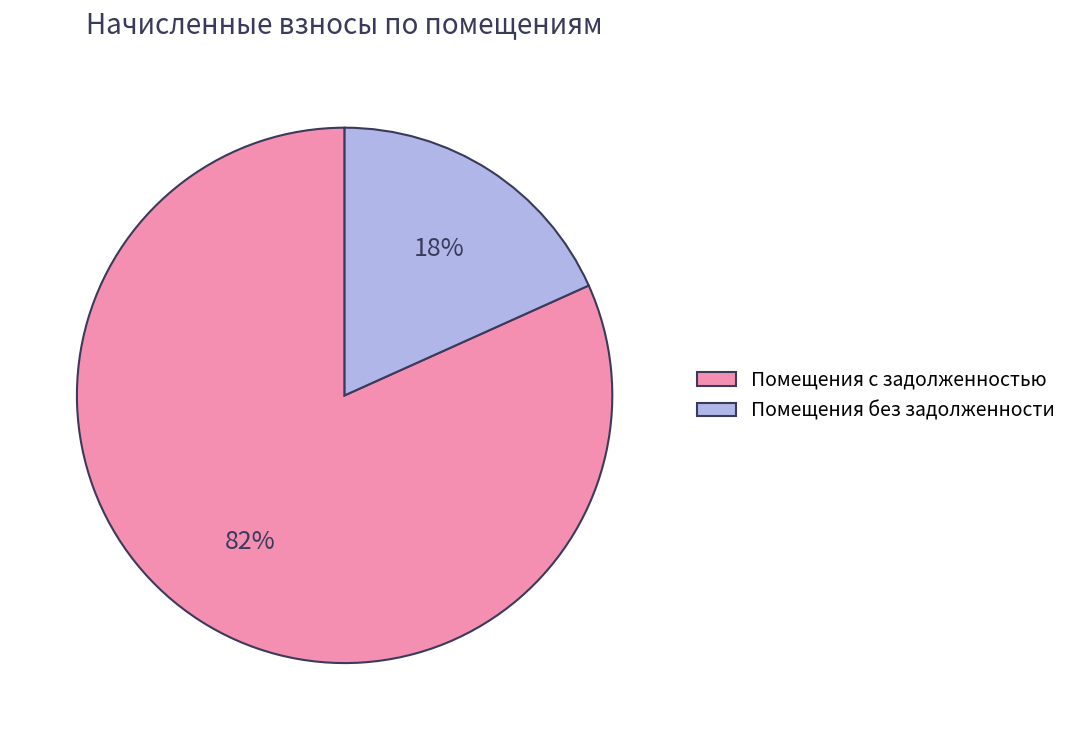

Is the sum of Помещения с задолженностью and Помещения без задолженности greater than half?

Yes